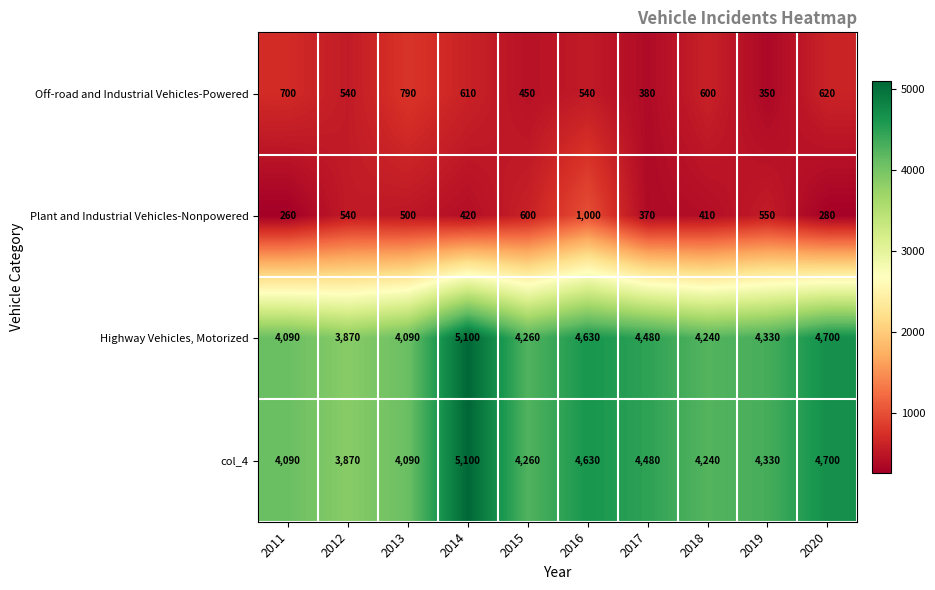

What is the difference between the col_4 values at 2012 and 2020?

830